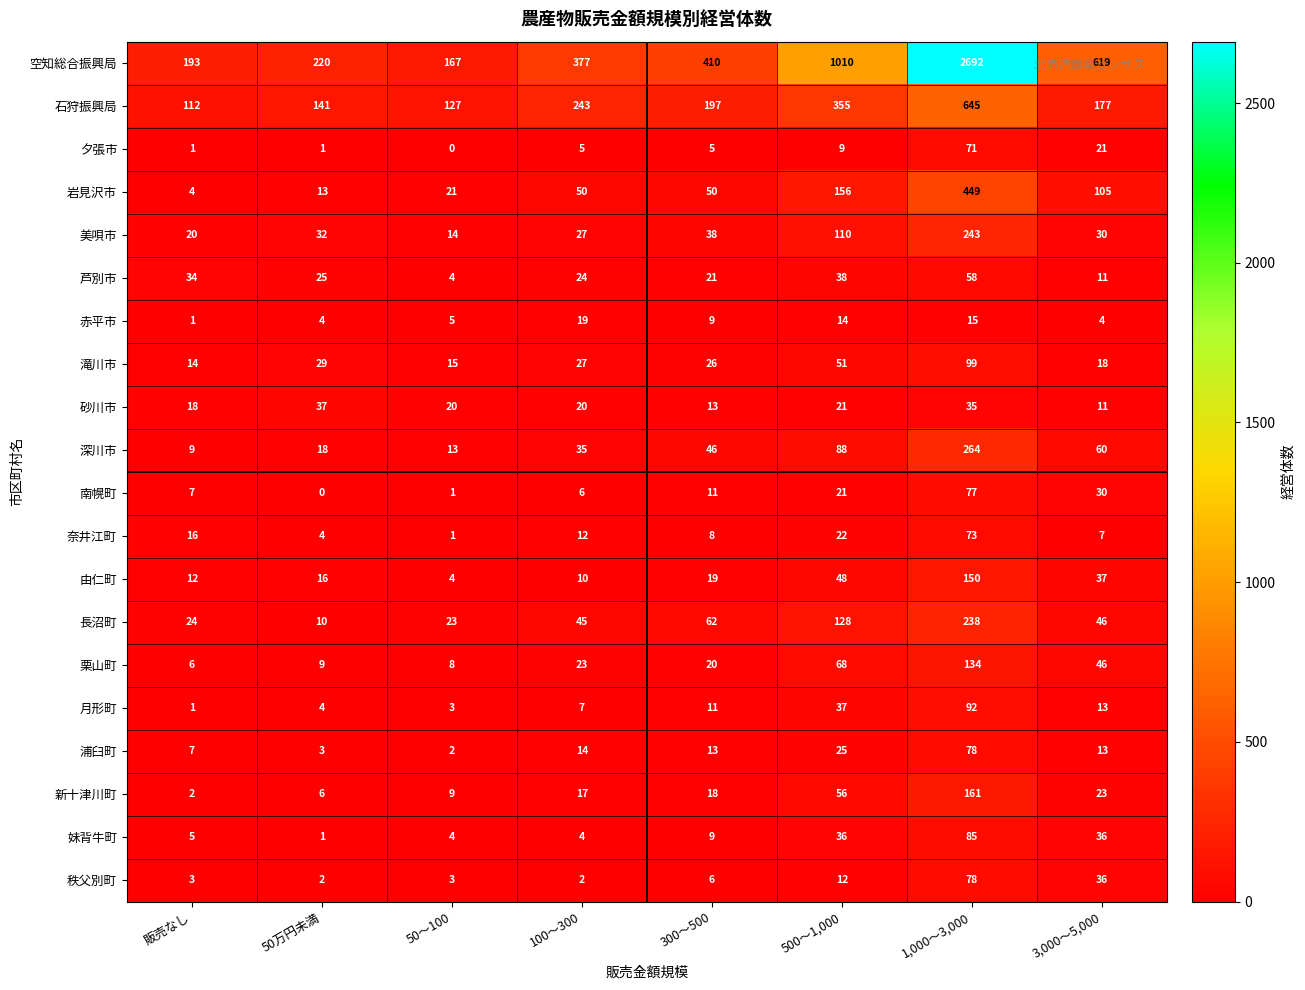

Rank the categories by 栗山町 value from highest to lowest.

1,000～3,000, 500～1,000, 3,000～5,000, 100～300, 300～500, 50万円未満, 50～100, 販売なし